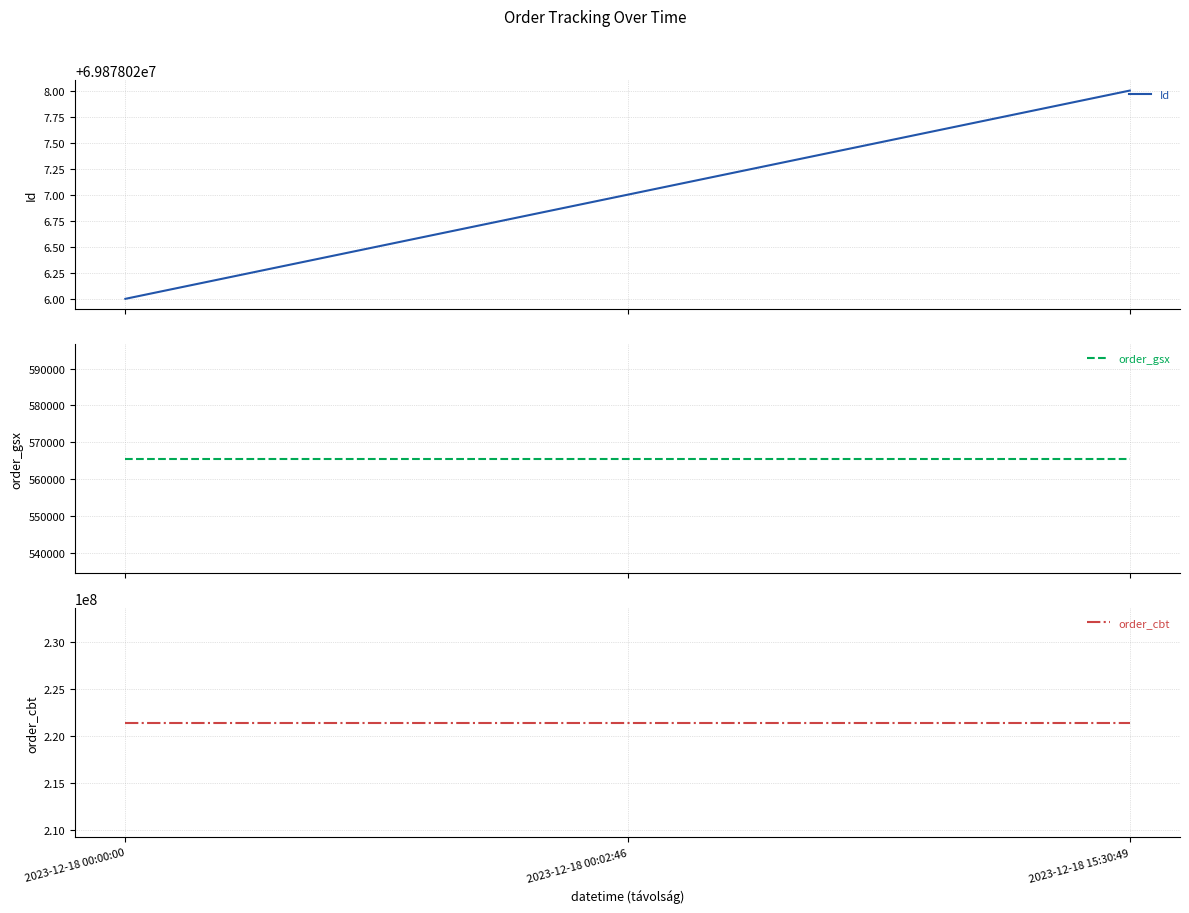

The Id series shows 69878026 at 2023-12-18 00:00:00. True or false?

True